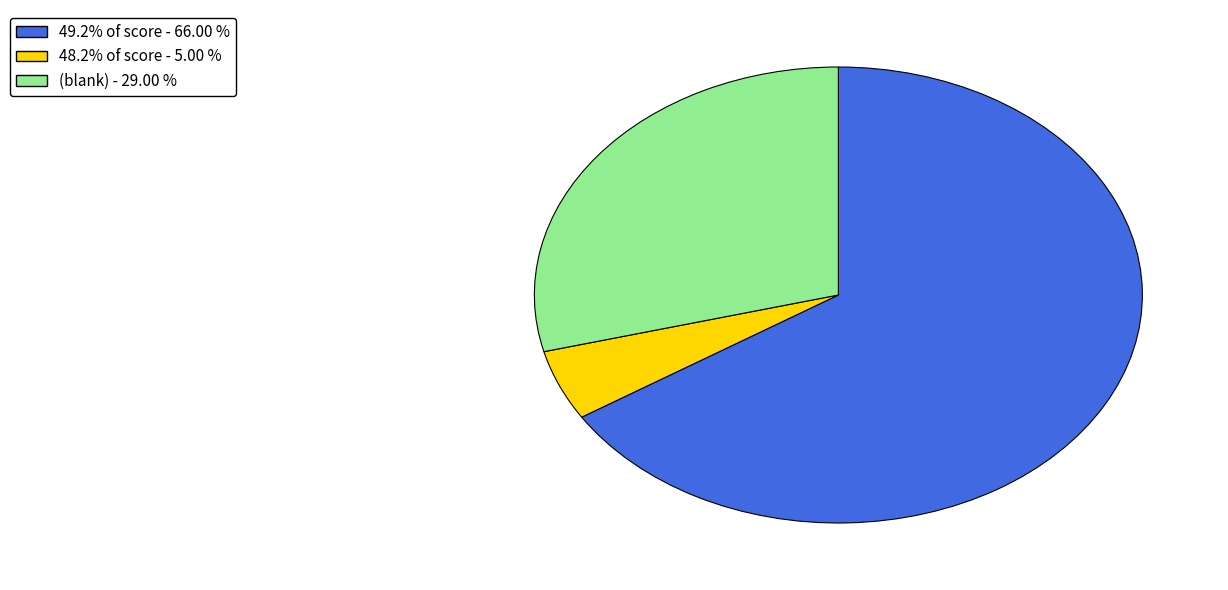

Does any single category account for the majority?

Yes